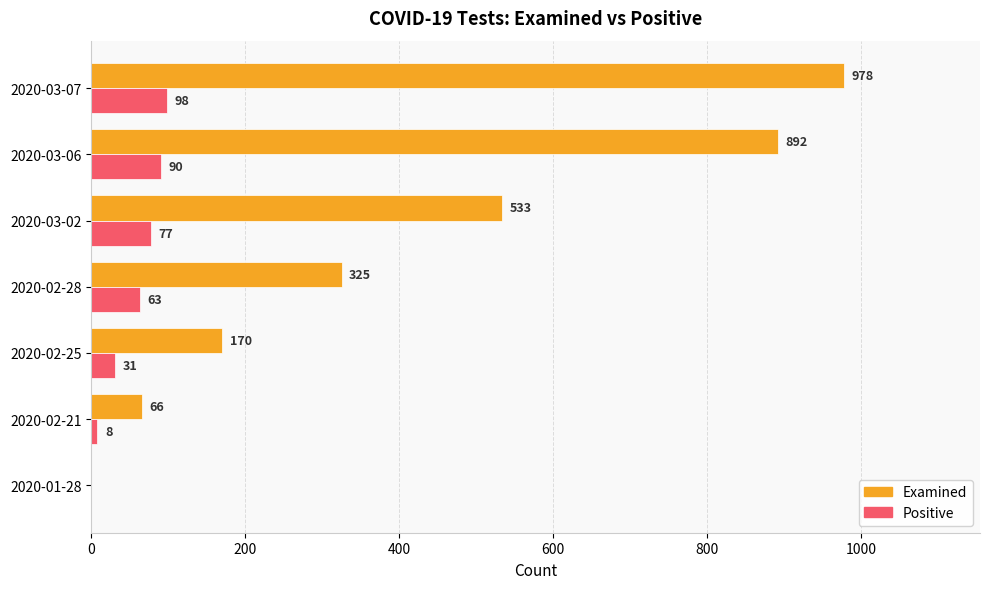

What is the sum of all Positive values?

367